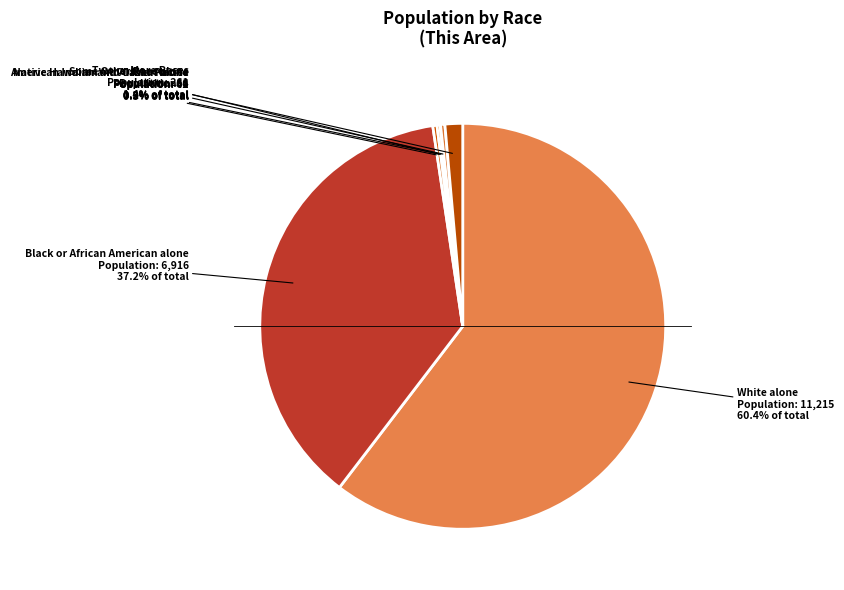

The Black or African American alone slice represents 48% of the pie. True or false?

False